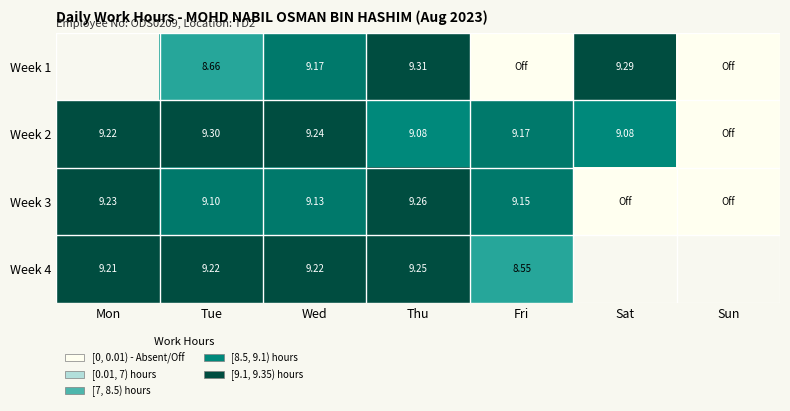

Is the value of Week 3 at Mon greater than the value of Week 4 at Wed?

Yes